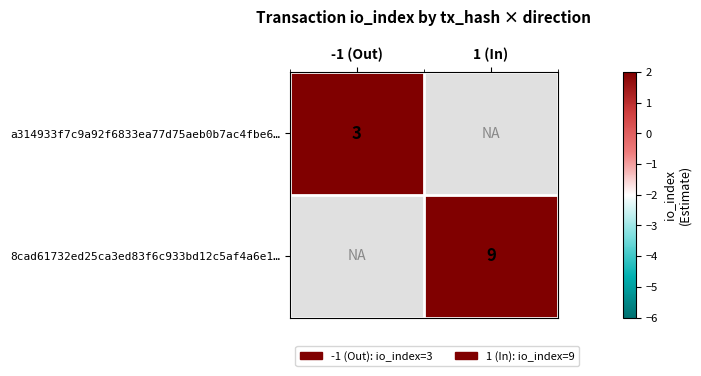

The value of a314933f7c9a92f6833ea77d75aeb0b7ac4fbe6… at -1 (Out) is 4. True or false?

False